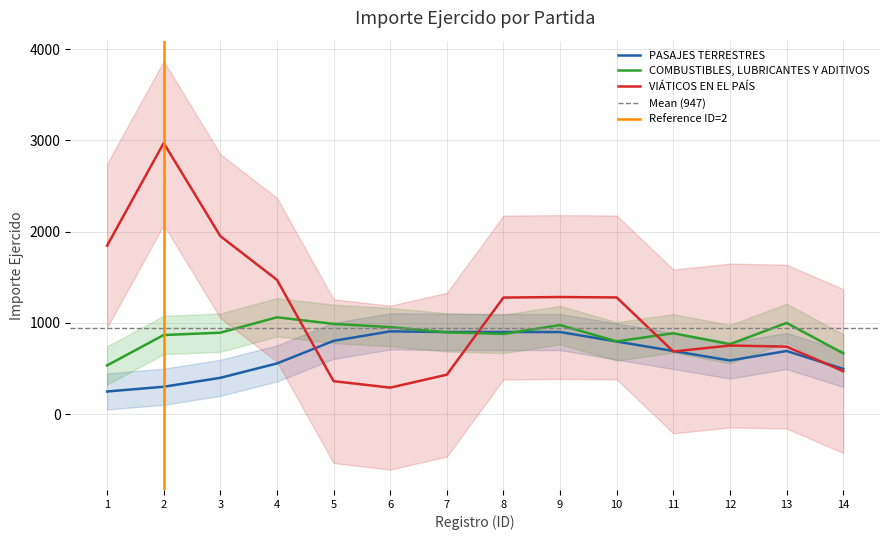

Rank the series by their average value, from highest to lowest.

VIÁTICOS EN EL PAÍS, COMBUSTIBLES, LUBRICANTES Y ADITIVOS, PASAJES TERRESTRES